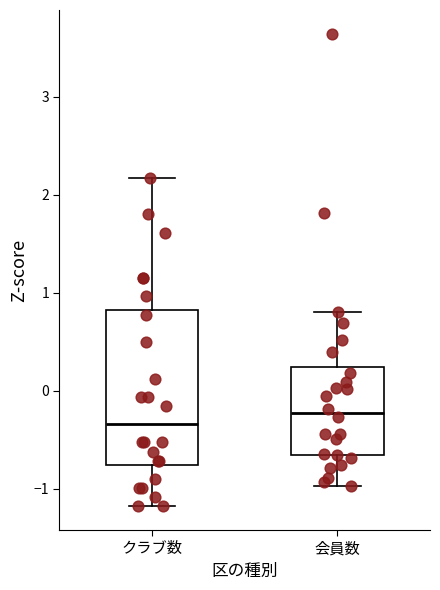

Comparing the boxes themselves (not the whiskers), which one is the tallest?

クラブ数